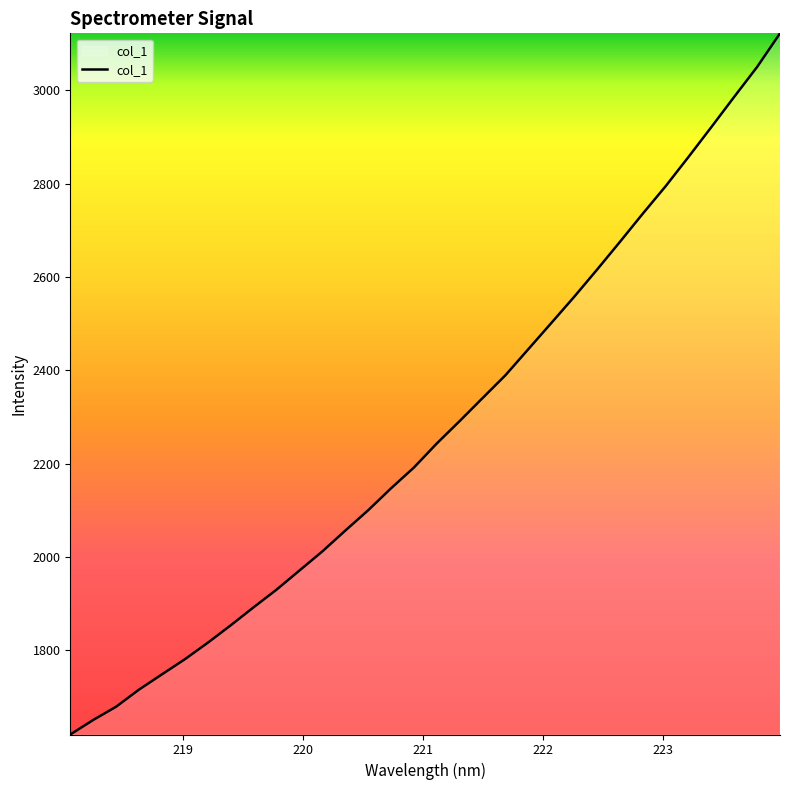

What is the difference between the maximum and minimum values?

1502.4